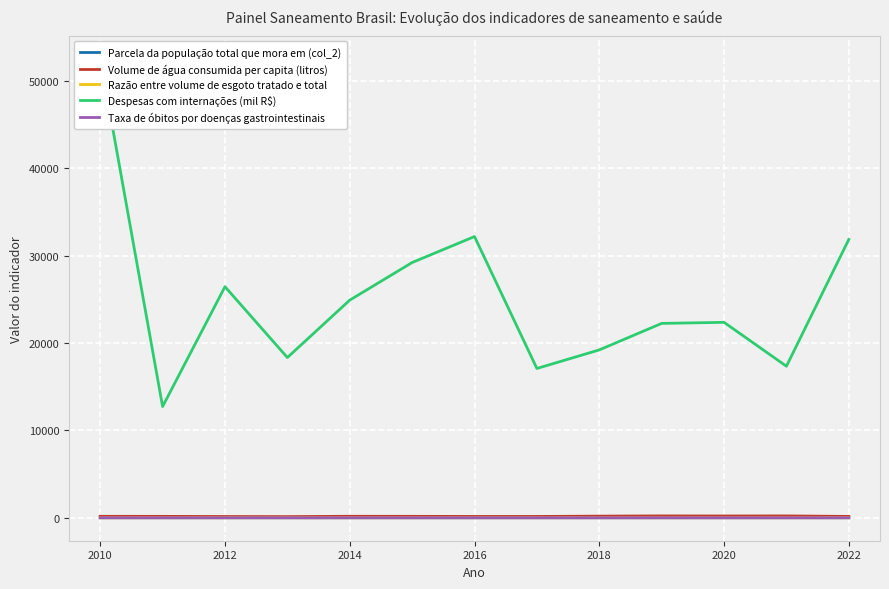

How many values in the Volume de água consumida per capita (litros) series are below 162?

6